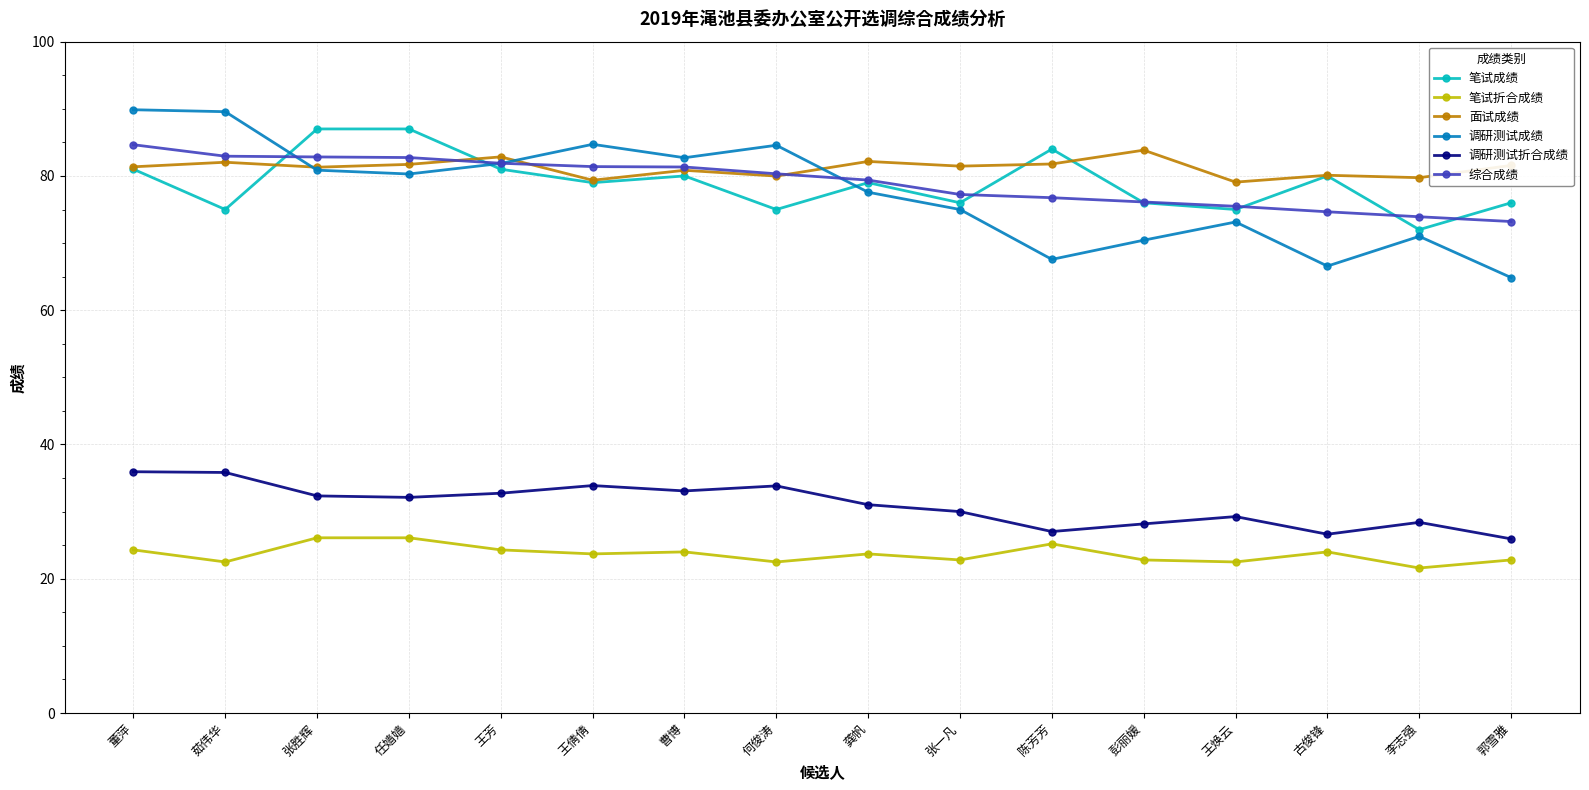

What is the maximum value for 笔试折合成绩?

26.1